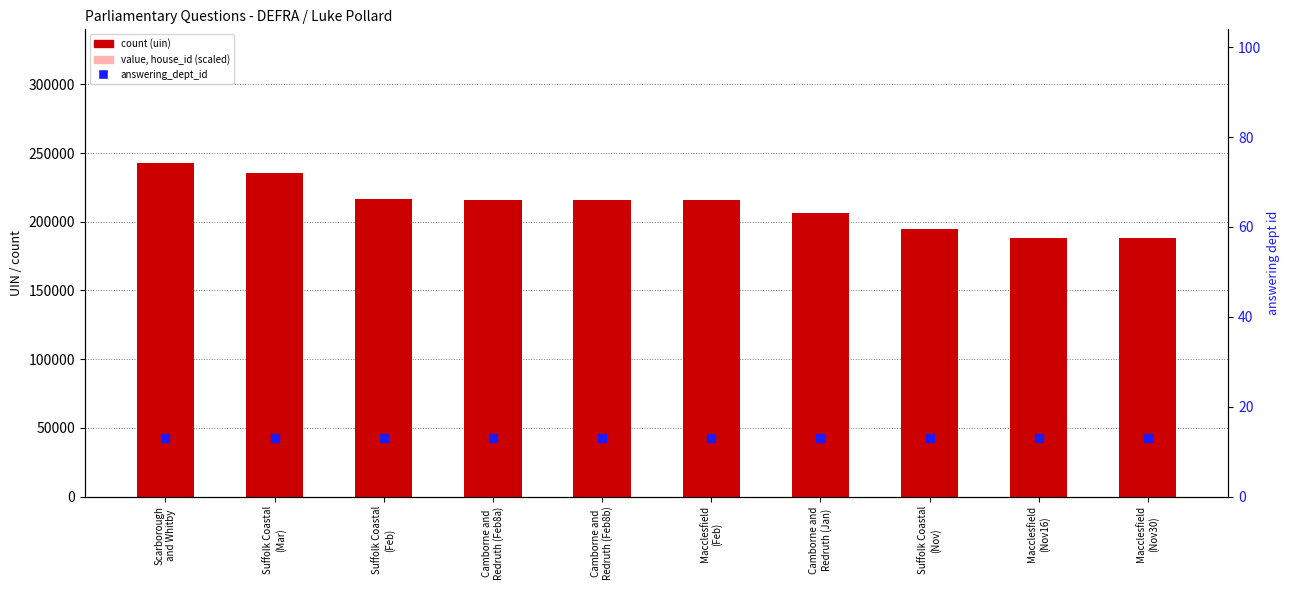

Which series contains the lowest Y value?

percentile rank (answering_dept_id)